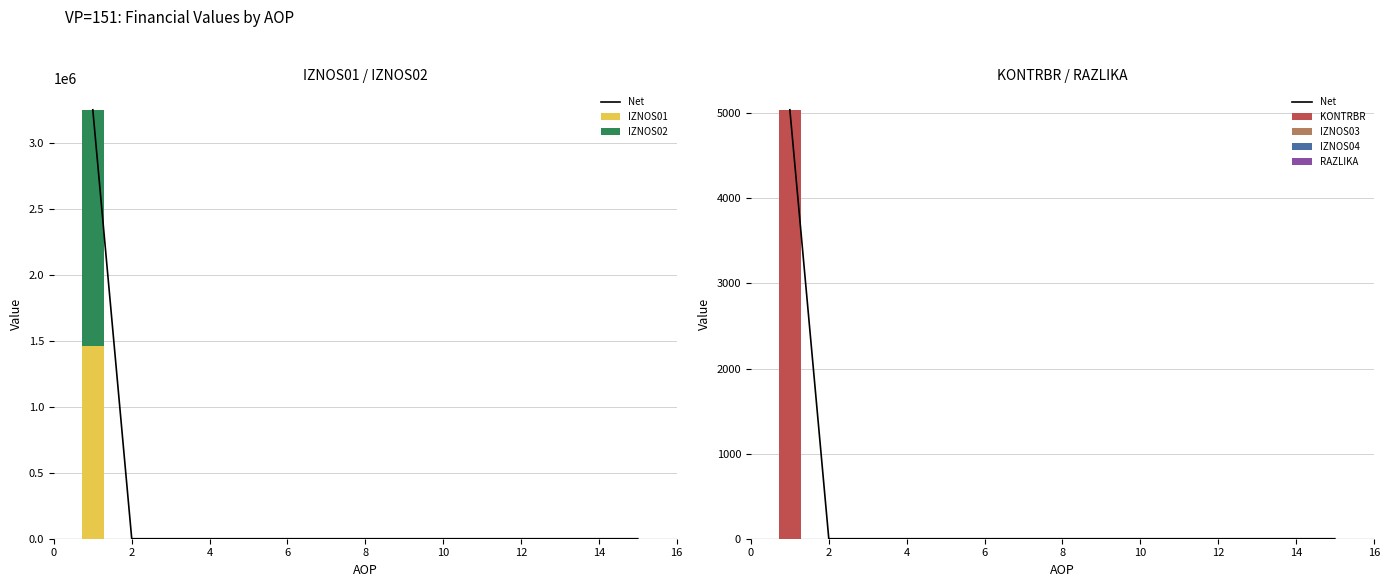

How many data points in RAZLIKA are above 0?

1